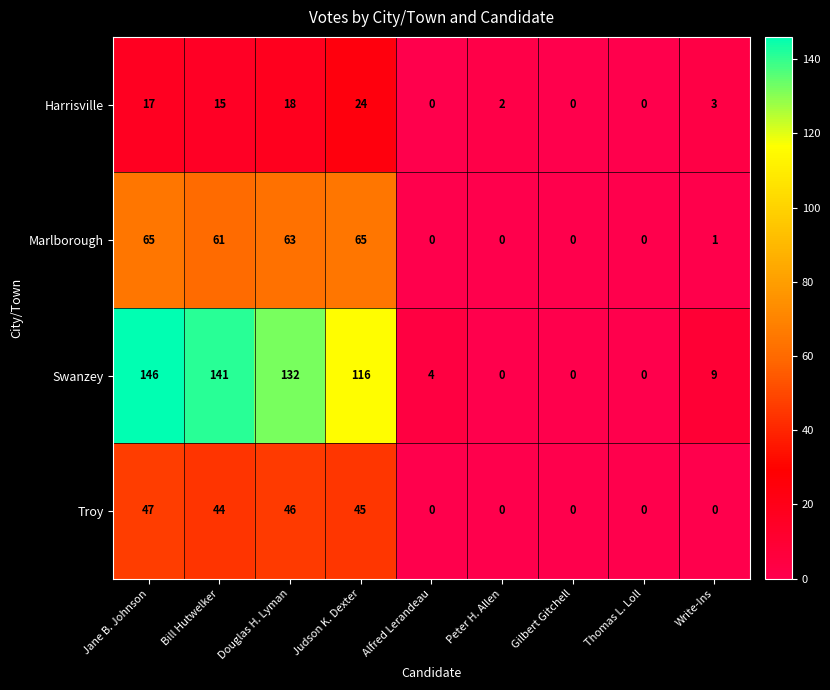

The Swanzey series shows 146 at Jane B. Johnson. True or false?

True